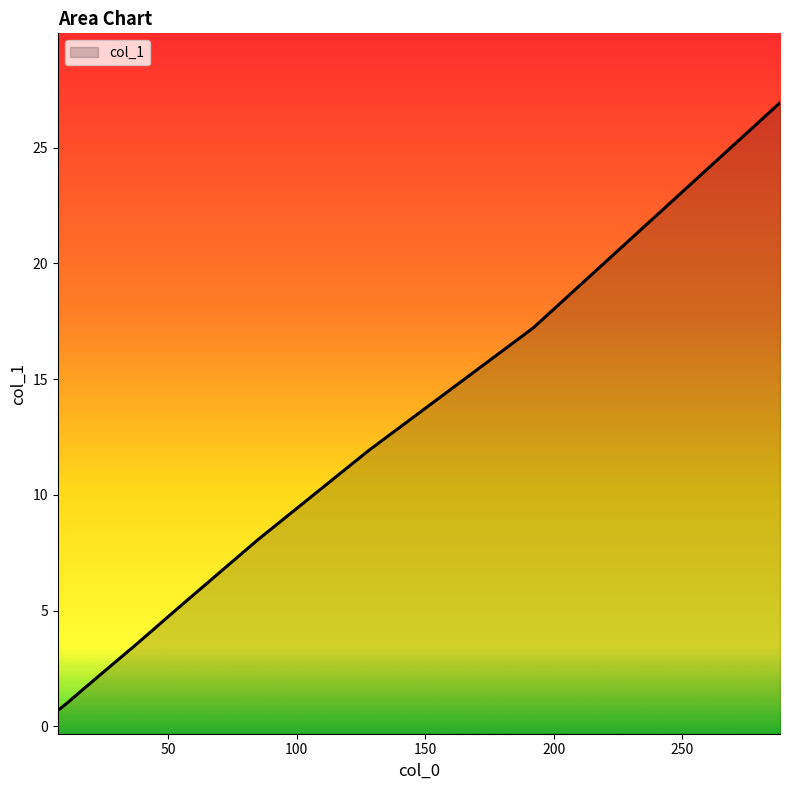

Which has a higher value, 37 or 192?

192